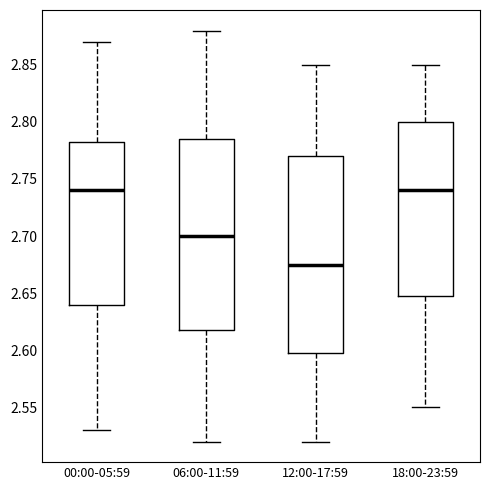

Where is the lower edge of the box for 06:00-11:59 on the y-axis? The values are not printed on the chart, so give them approximately, as read against the axis.

2.620